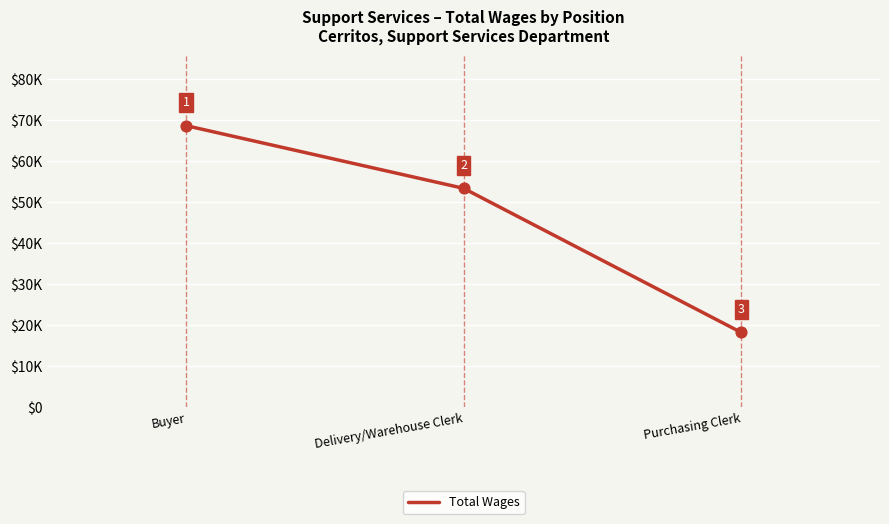

What is the change in value from Delivery/Warehouse Clerk to Purchasing Clerk?

-35129